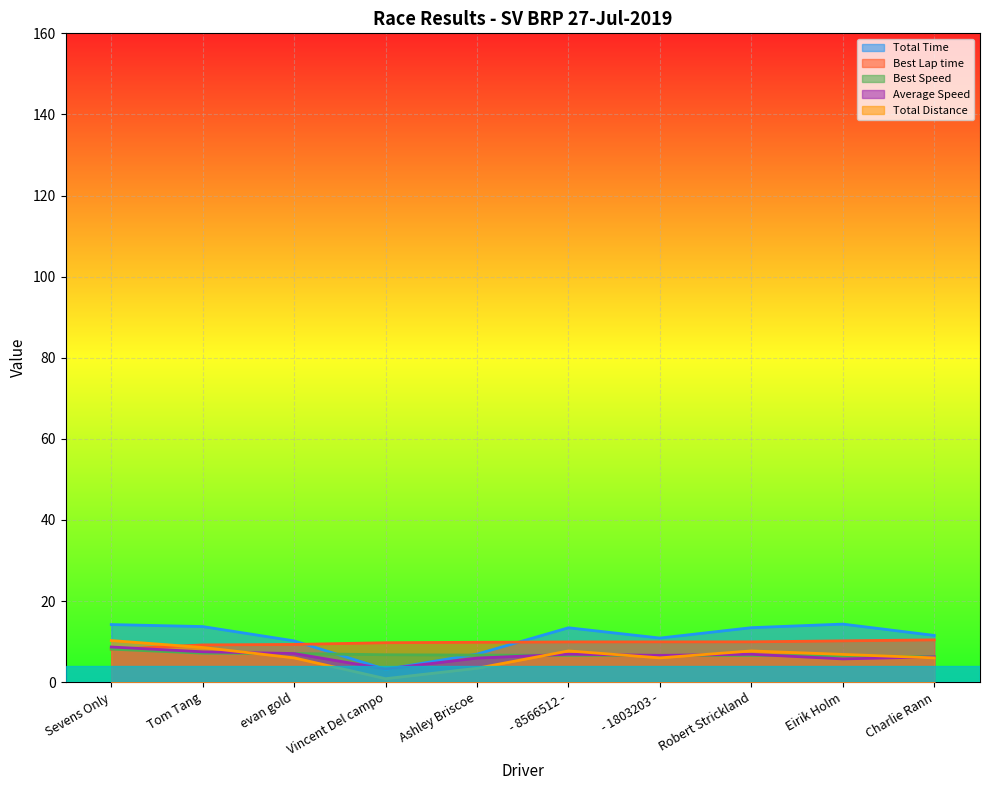

How many lines are shown in the chart?

5